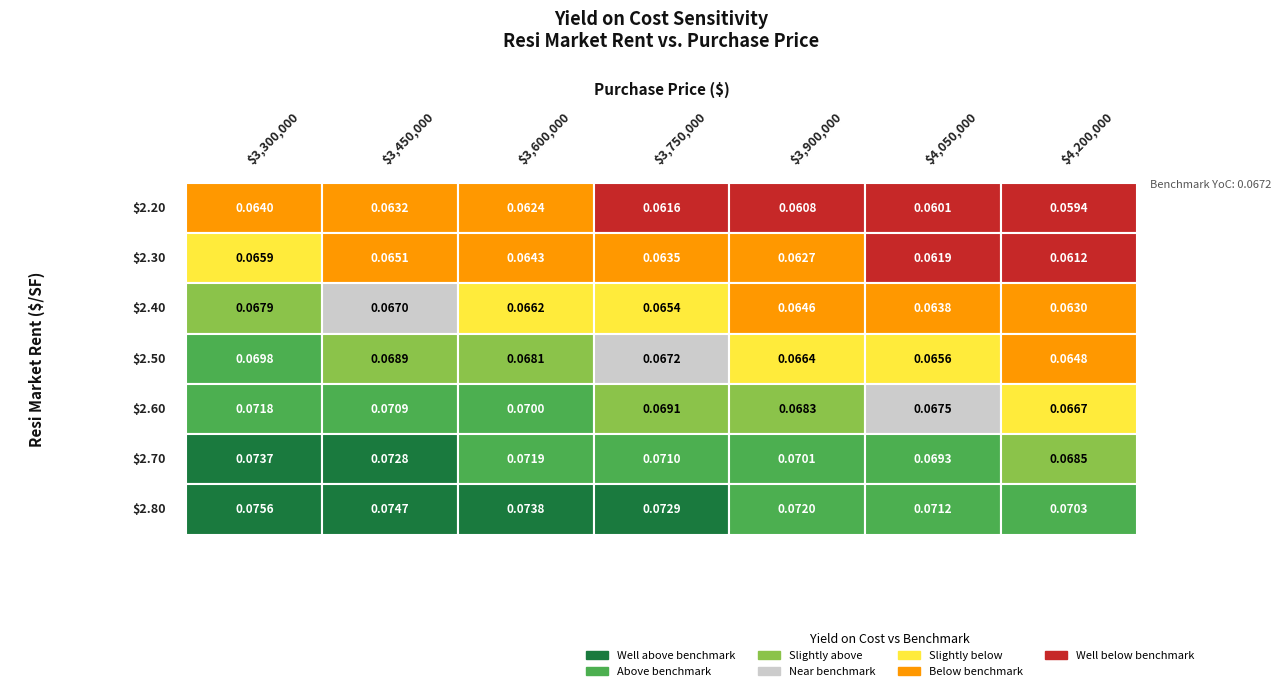

Reading right to left, extract all data points from this chart.

2.20: 0.1	0.1	0.1	0.1	0.1	0.1	0.1
2.30: 0.1	0.1	0.1	0.1	0.1	0.1	0.1
2.40: 0.1	0.1	0.1	0.1	0.1	0.1	0.1
2.50: 0.1	0.1	0.1	0.1	0.1	0.1	0.1
2.60: 0.1	0.1	0.1	0.1	0.1	0.1	0.1
2.70: 0.1	0.1	0.1	0.1	0.1	0.1	0.1
2.80: 0.1	0.1	0.1	0.1	0.1	0.1	0.1